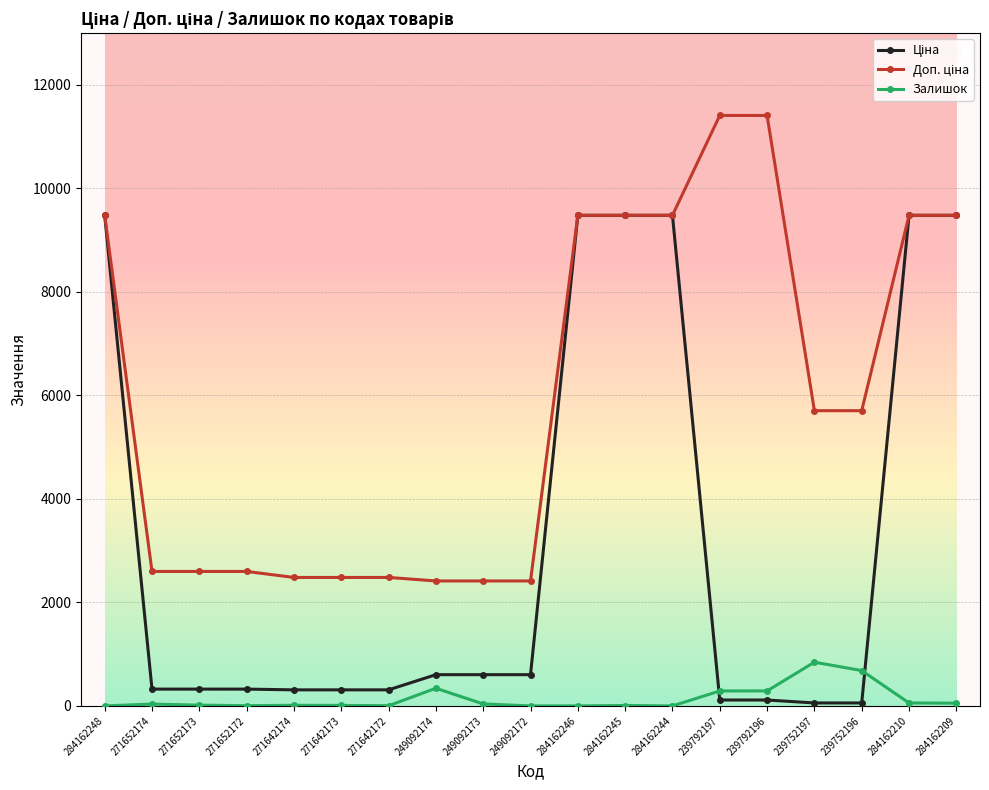

At how many categories does at least one series exceed 6931?

8